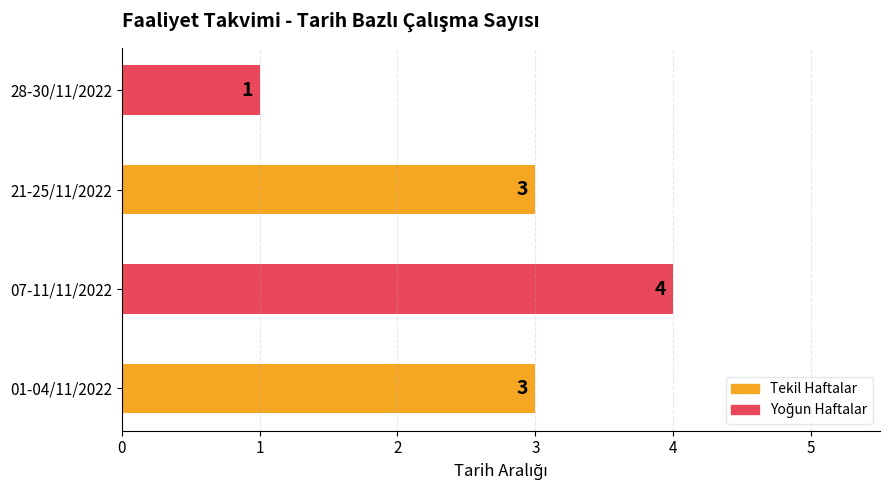

The chart shows a value of 4 at 01-04/11/2022. True or false?

False